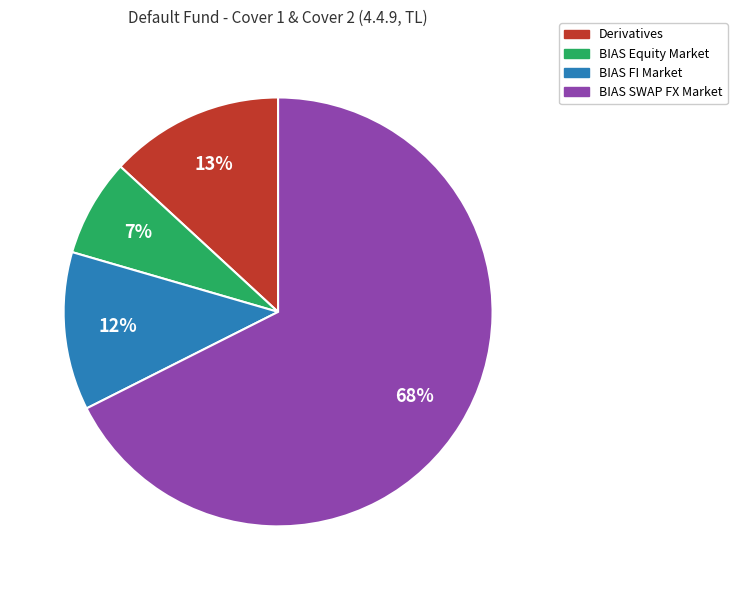

Is there a majority slice in this chart?

Yes